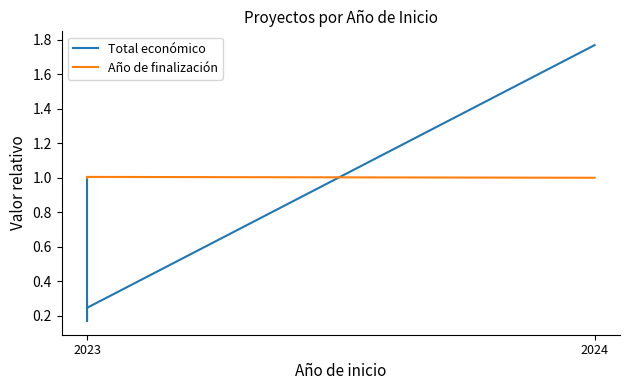

True or false: Total económico has more than 2 points higher than both neighbors.

False